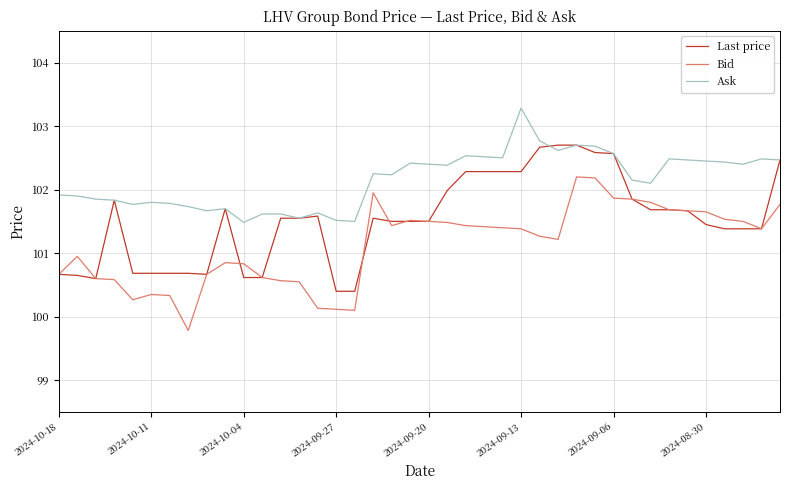

True or false: Ask and Bid intersect in this chart.

False